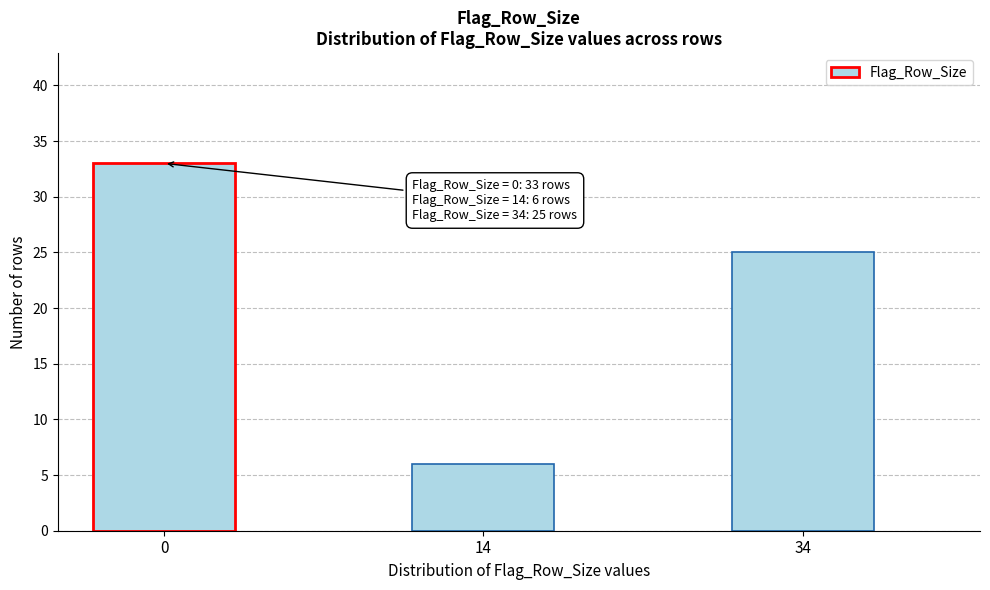

Reading left to right, what are all the values shown in this chart?

0=33	14=6	34=25